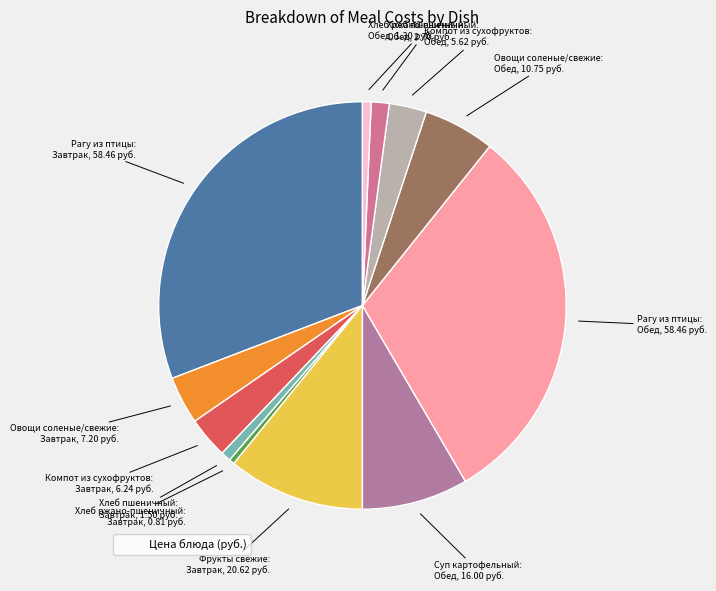

How many slices are in this pie chart?

12